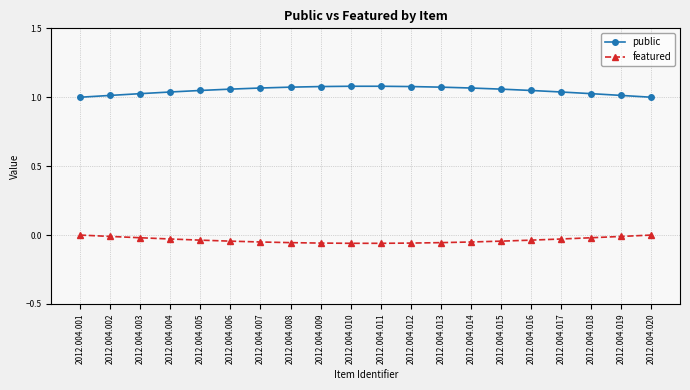

Which category has the lowest value in the public series?

2012.004.001